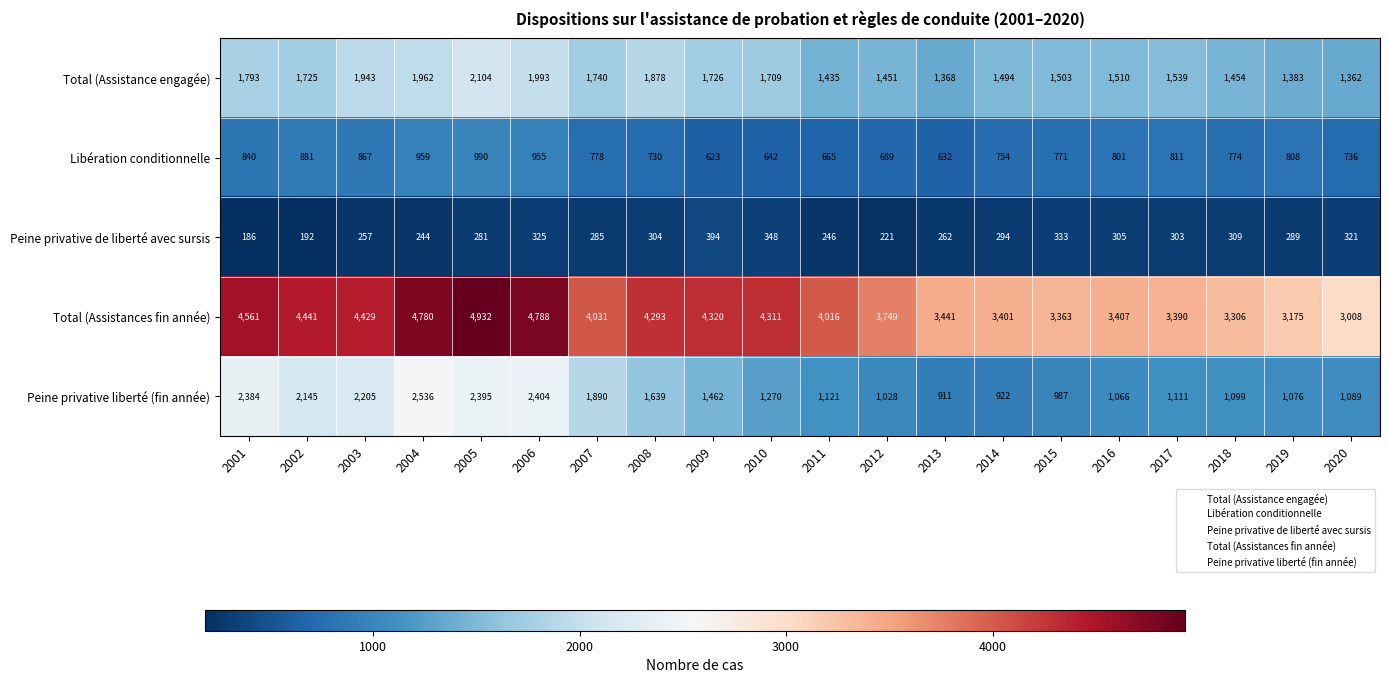

What is the maximum value shown in the chart?

4932